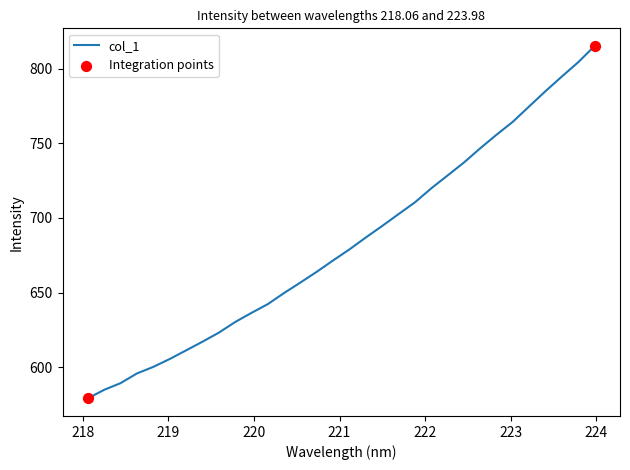

What is the maximum value shown in the chart?

815.3